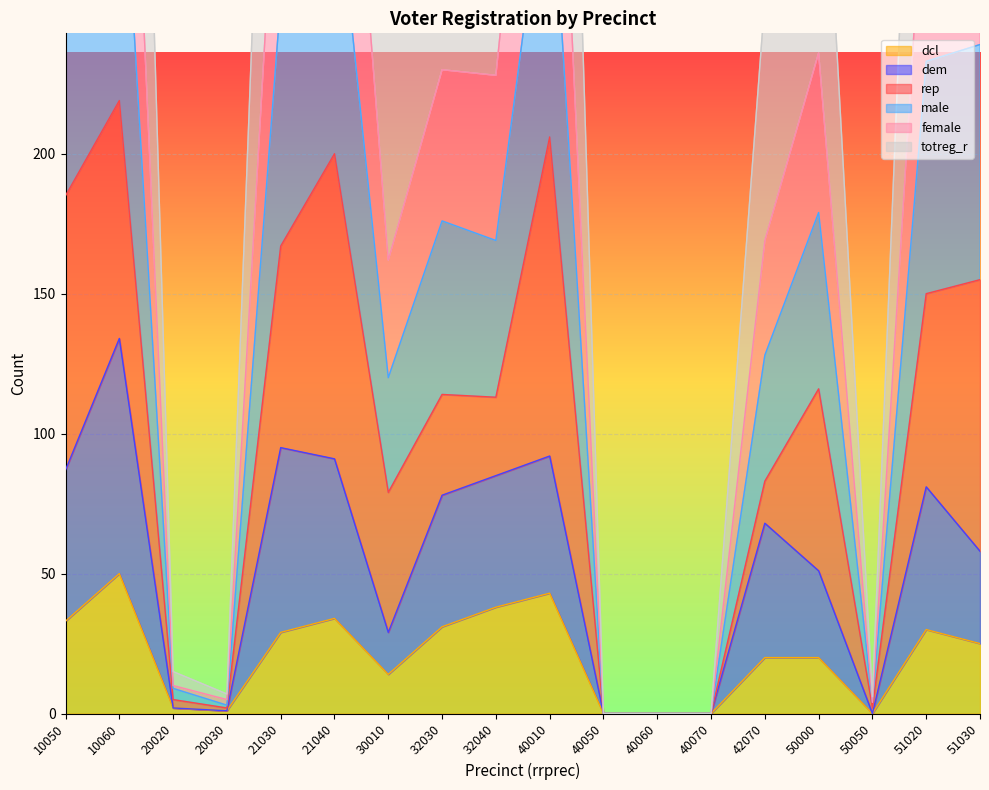

How many categories are shown in the chart?

18